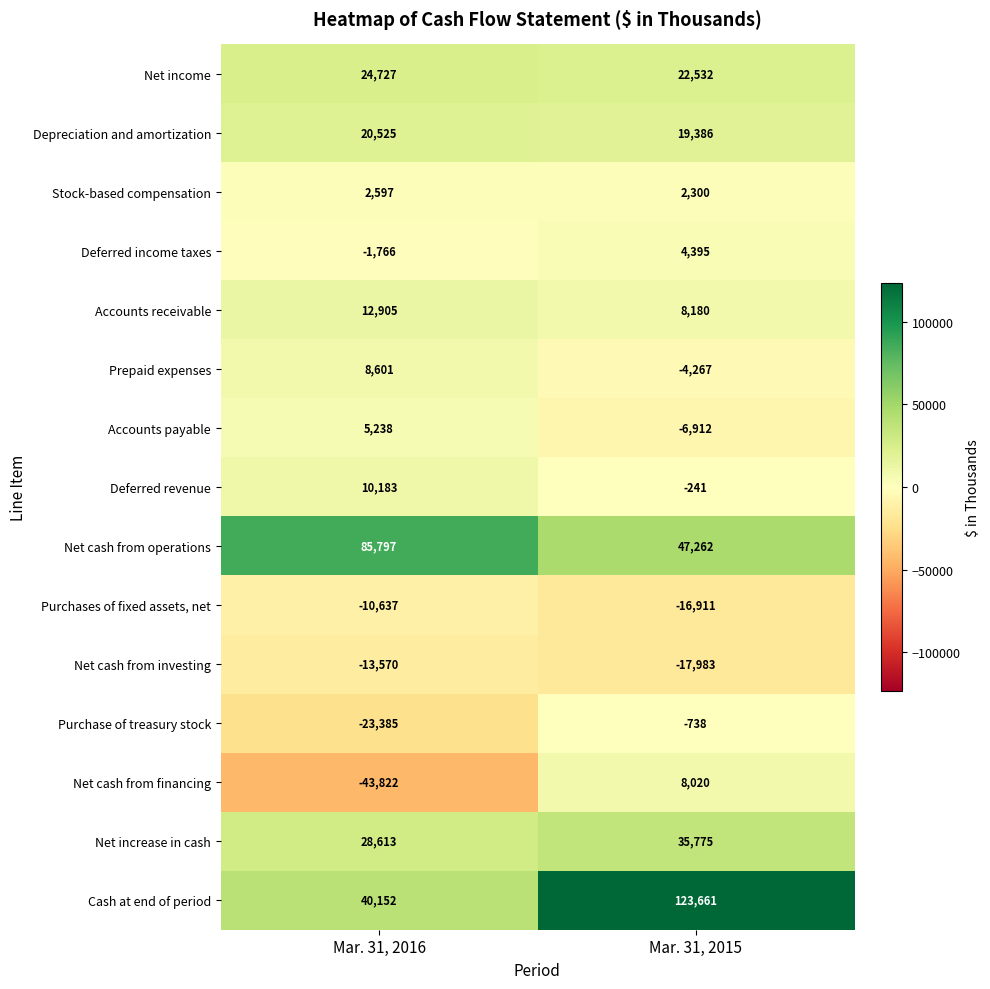

At how many categories does at least one series exceed 105479?

1